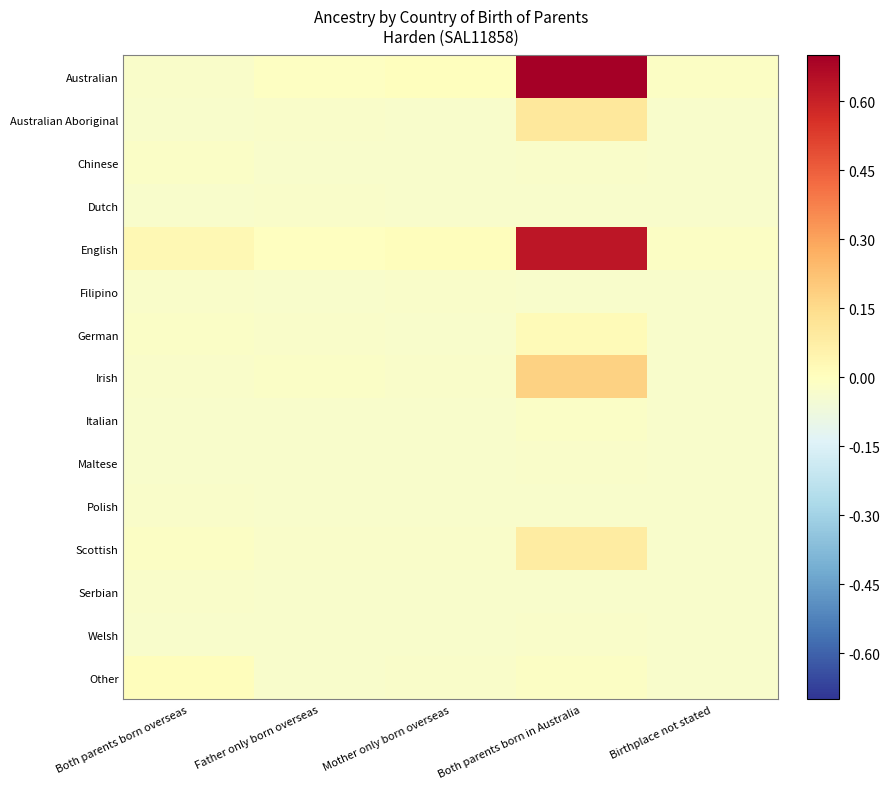

List the series in order of their peak value, lowest first.

Dutch, Filipino, Welsh, Maltese, Serbian, Polish, Chinese, Italian, Other, German, Scottish, Australian Aboriginal, Irish, English, Australian